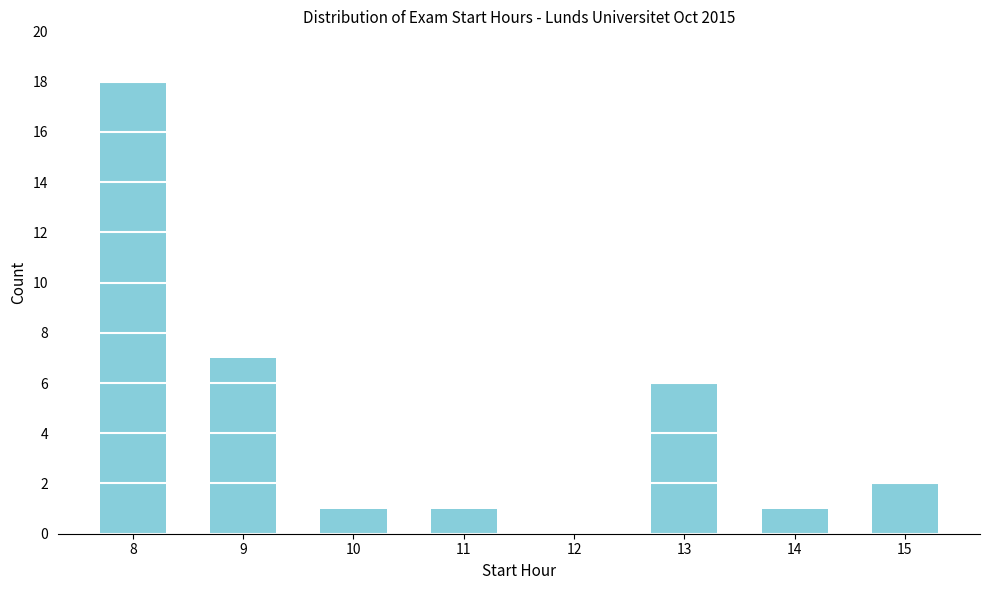

Reading right to left, extract all data points from this chart.

15=2	14=1	13=6	12=0	11=1	10=1	9=7	8=18